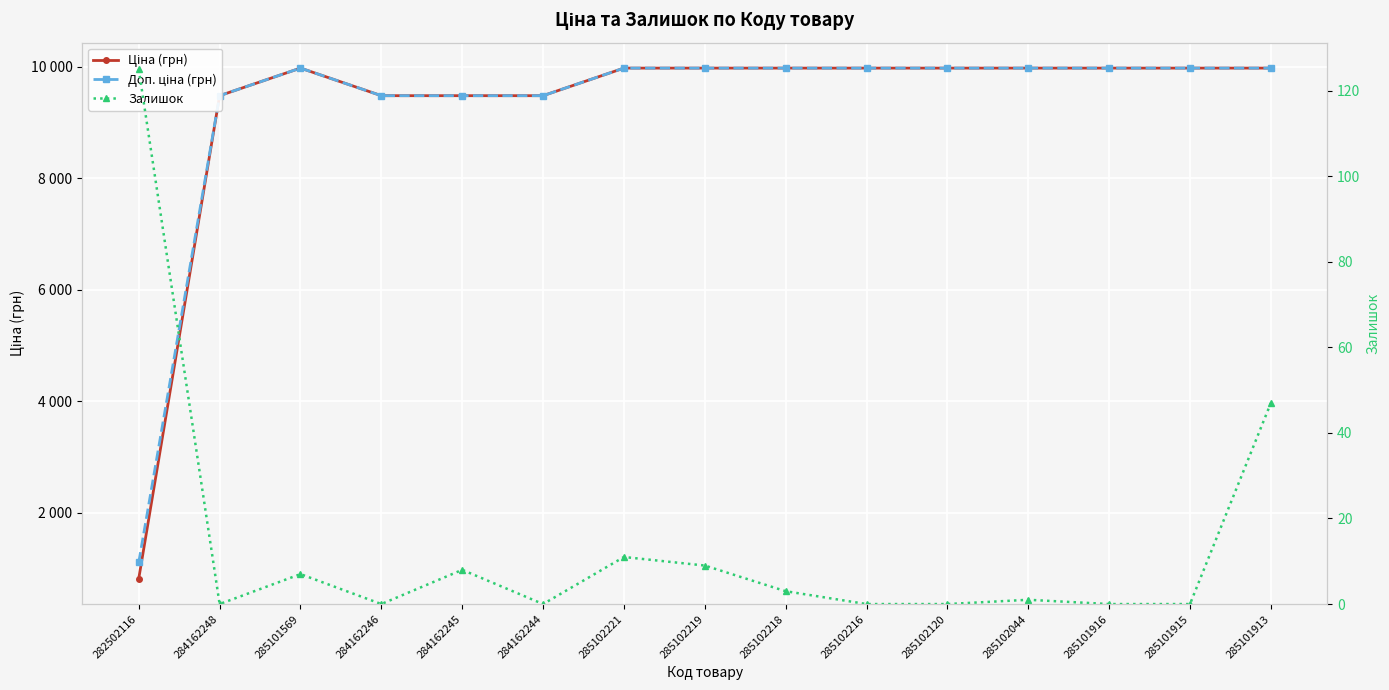

The Ціна (грн) series shows 5086.4 at 284162246. True or false?

False